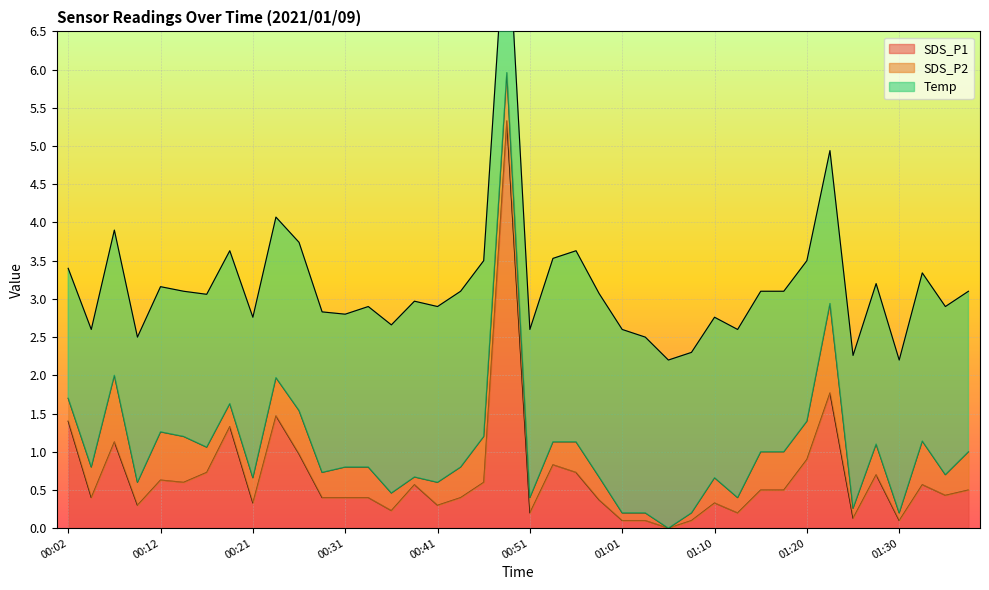

Which series changed the most between 00:14 and 00:53?

Temp